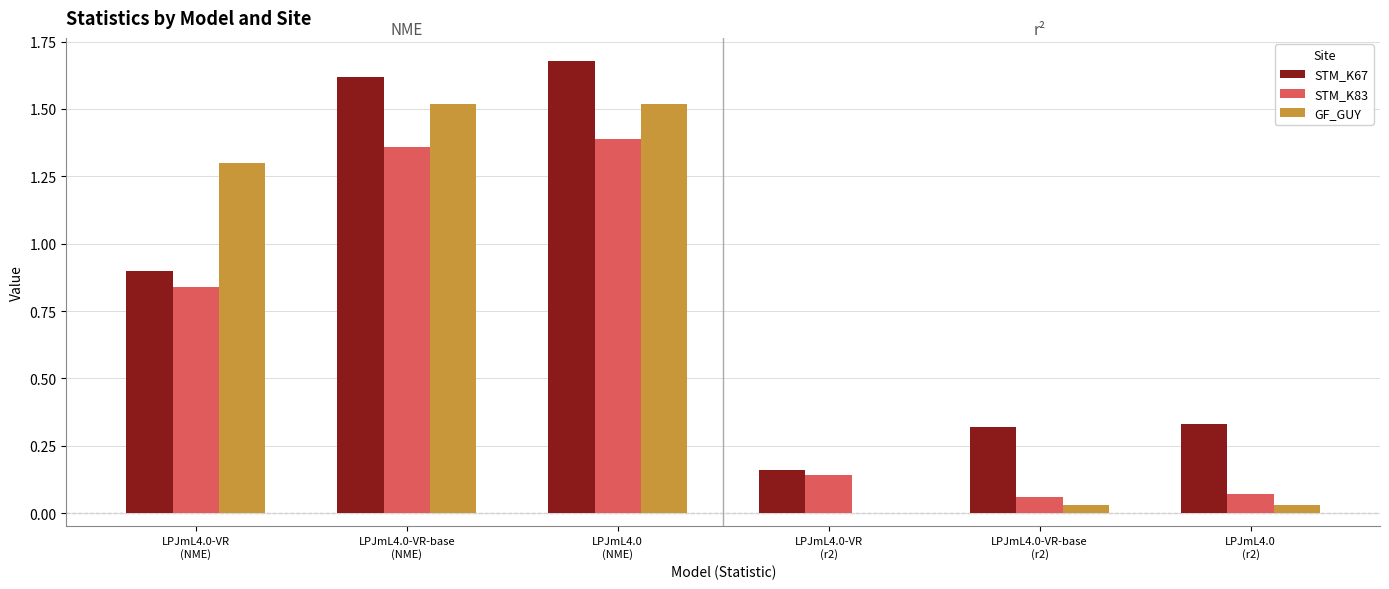

What is the sum of all STM_K67 values?

5.0